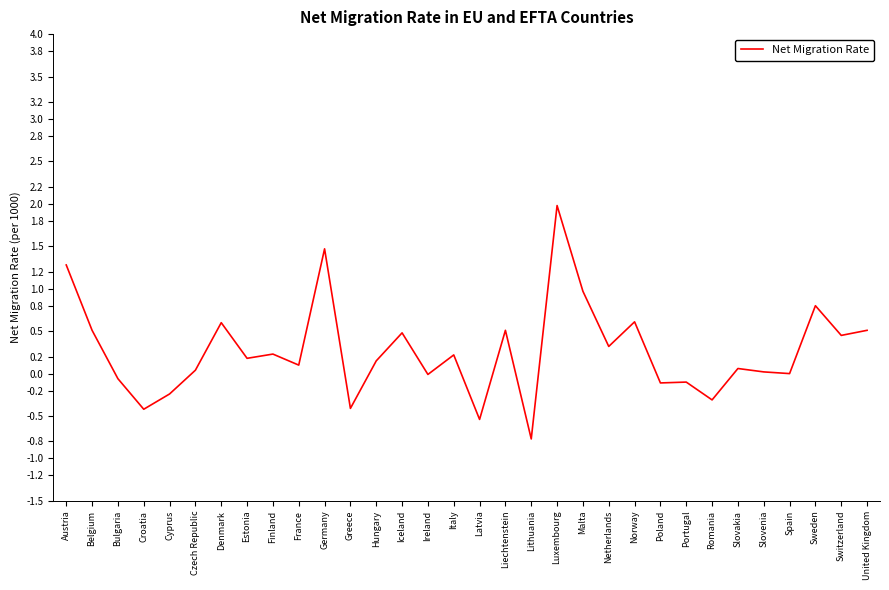

What is the change in value from Estonia to Germany?

+1.3